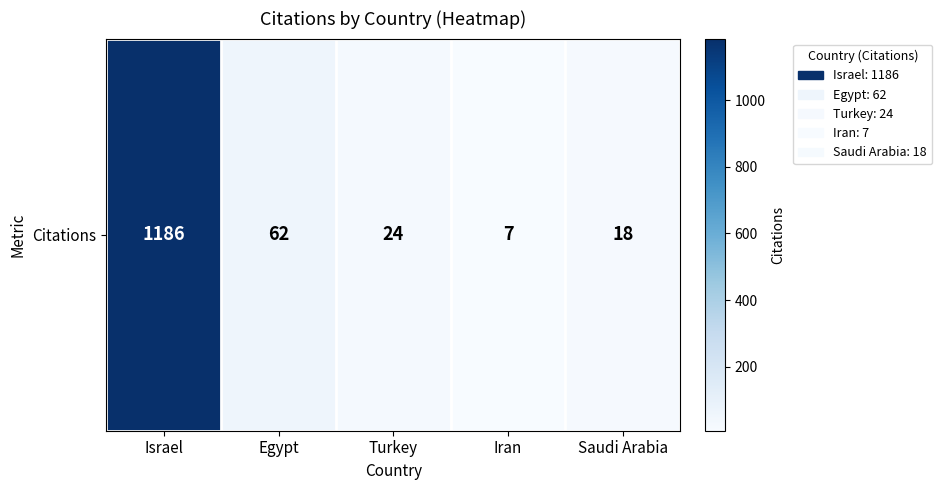

Reading right to left, transcribe all the data shown in this chart.

18	7	24	62	1186